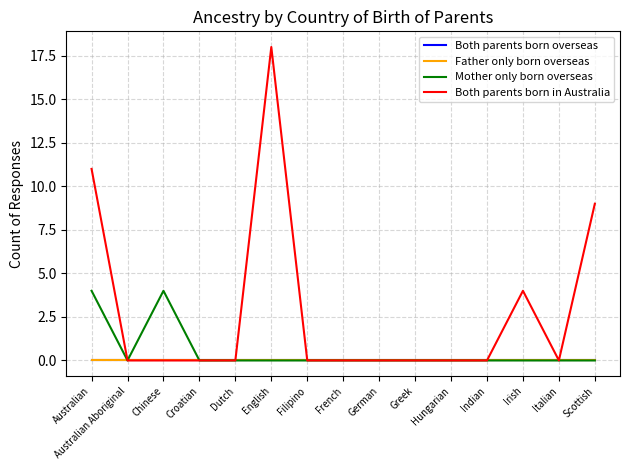

In Both parents born in Australia, how many points are higher than both neighbors (excluding endpoints)?

2